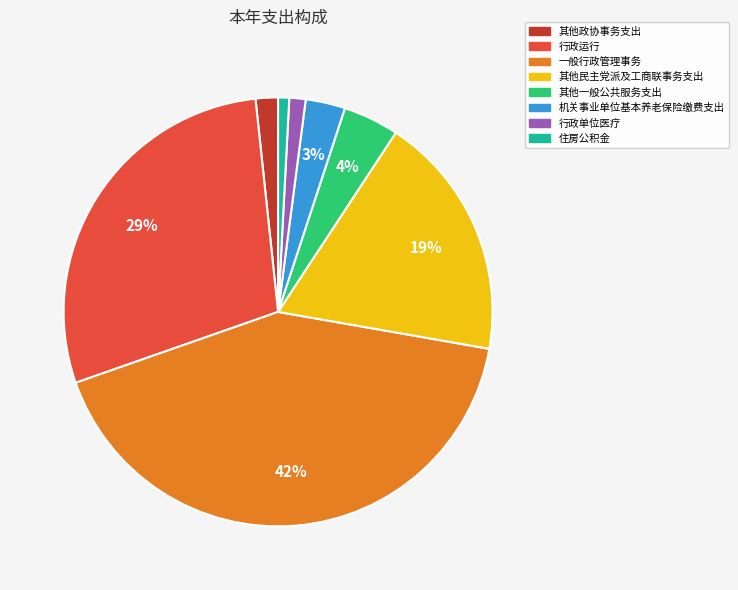

Between 行政单位医疗 and 一般行政管理事务, which is larger?

一般行政管理事务